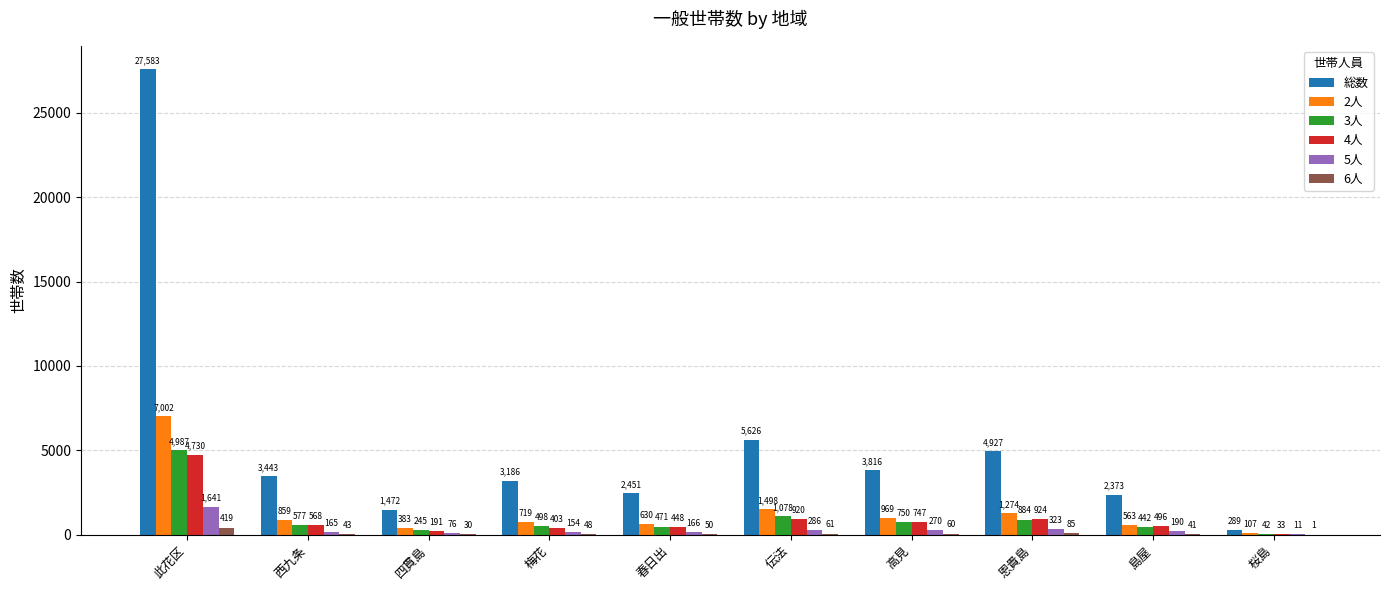

What is the sum of all 2人 values?

14004